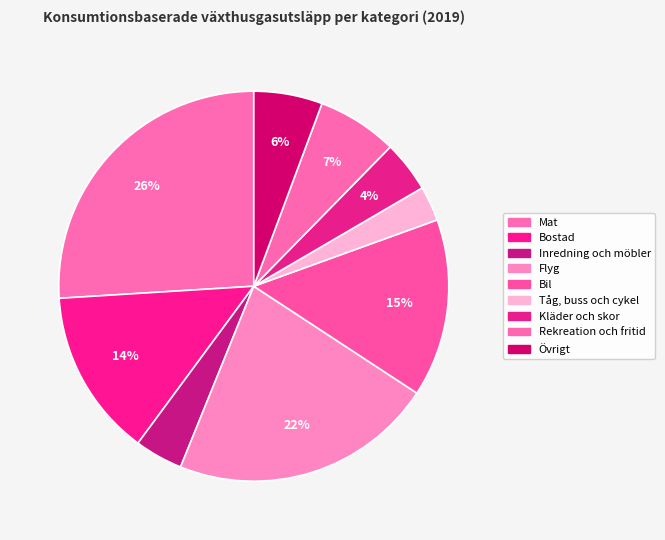

The Tåg, buss och cykel slice represents 3% of the pie. True or false?

True